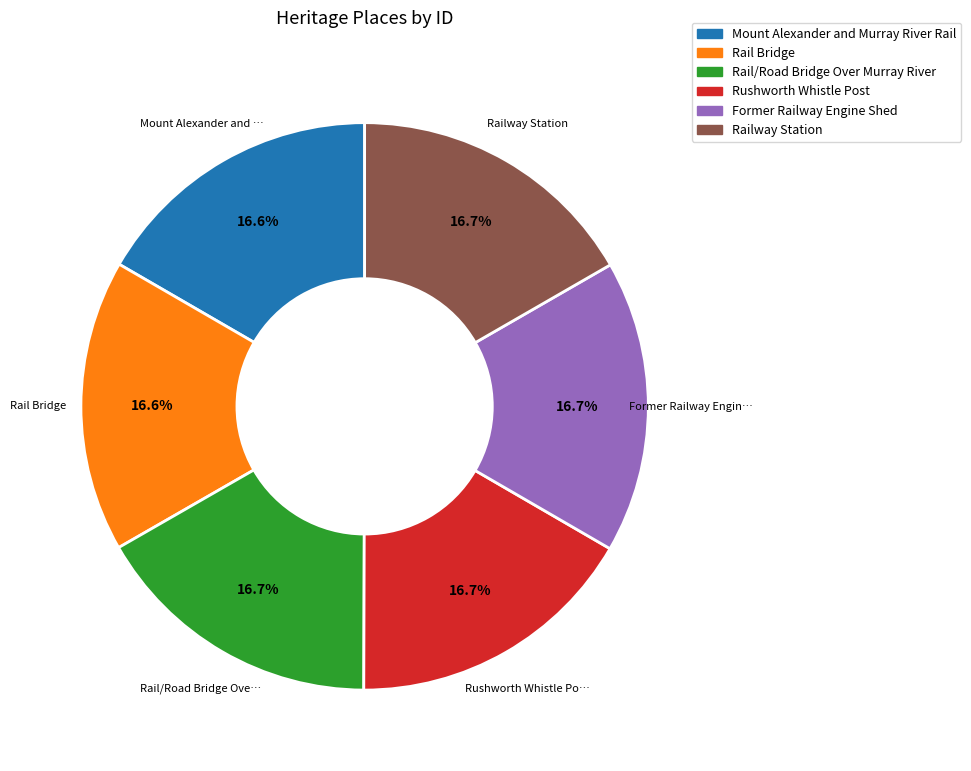

Combined, what portion of the pie is Mount Alexander and Murray River Rail and Former Railway Engine Shed?

33.3%